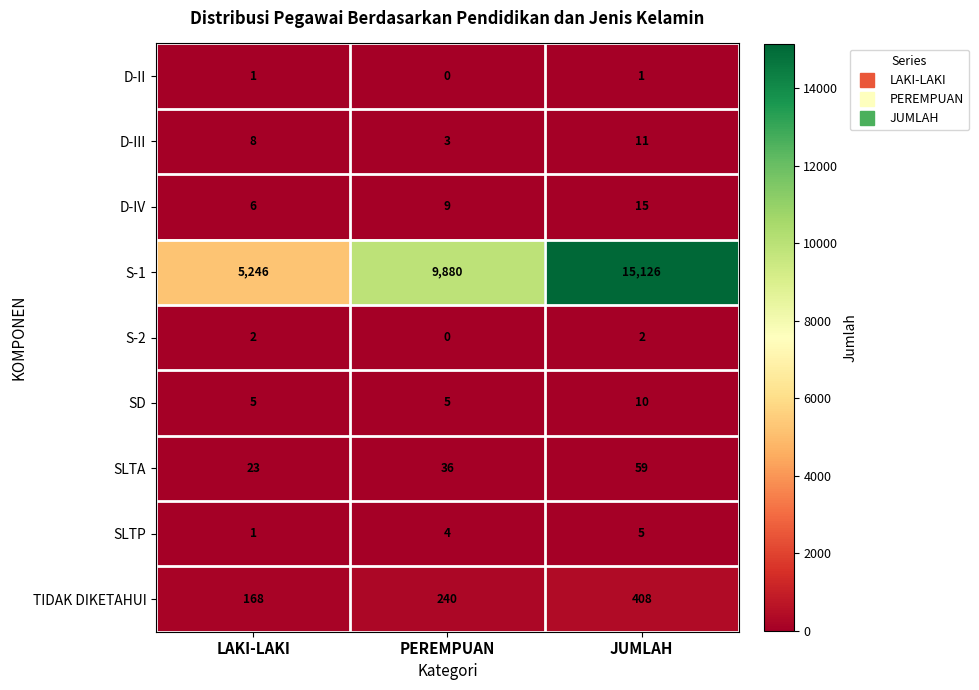

List the series in order of their peak value, highest first.

S-1, TIDAK DIKETAHUI, SLTA, D-IV, D-III, SD, SLTP, S-2, D-II